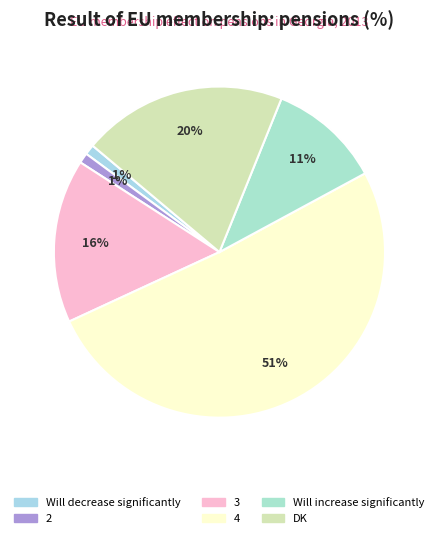

Between 3 and Will decrease significantly, which is larger?

3